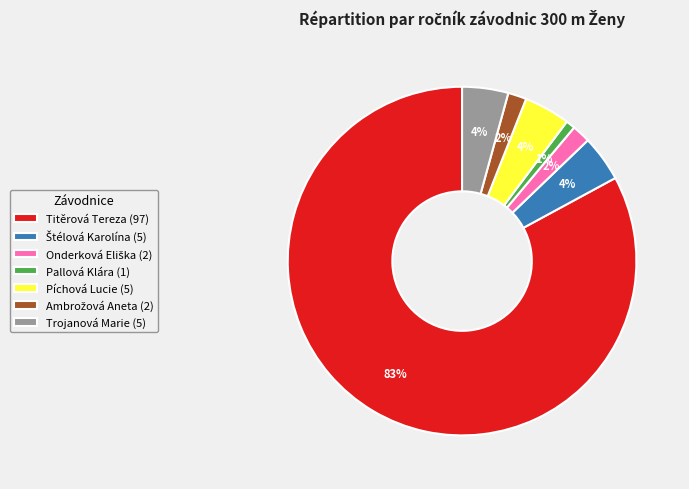

What percentage is the Pallová Klára slice, to the nearest percent?

1%